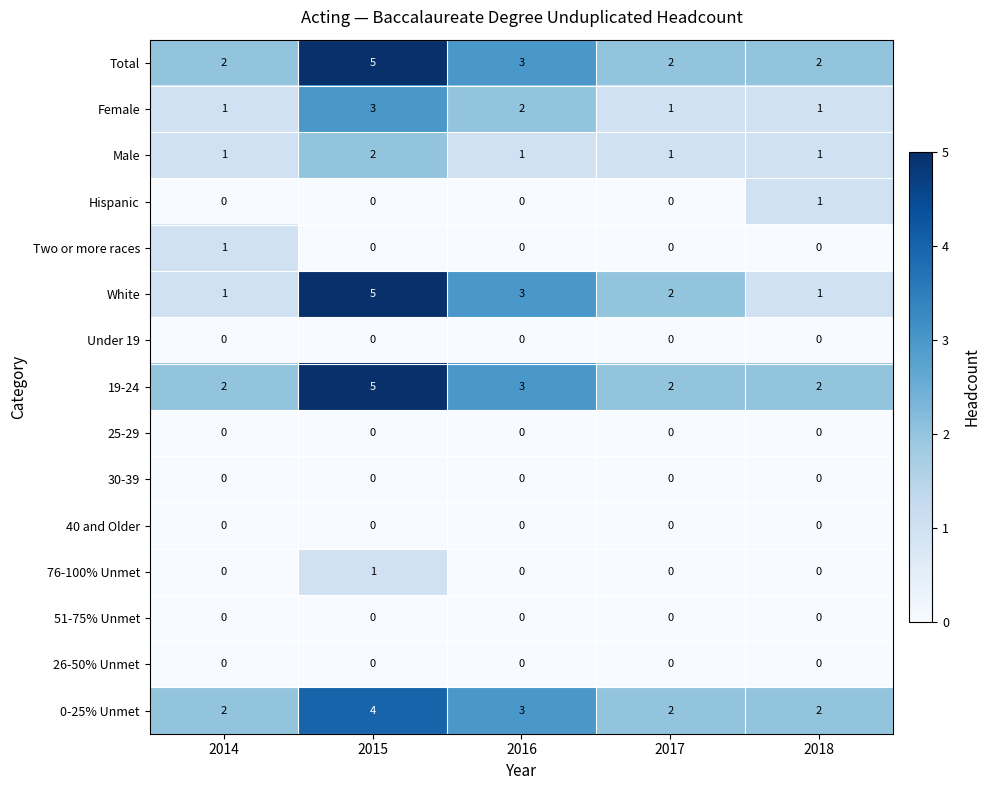

Which series has the widest spread of values?

White